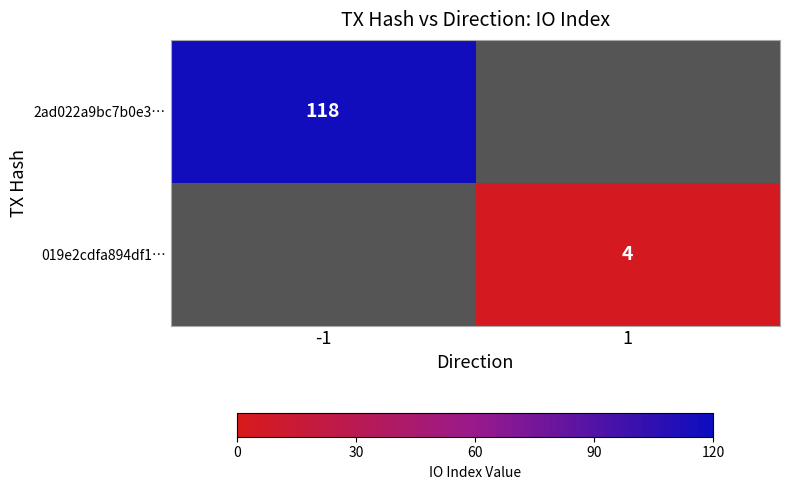

The value of 2ad022a9bc7b0e3… at -1 is 118. True or false?

True